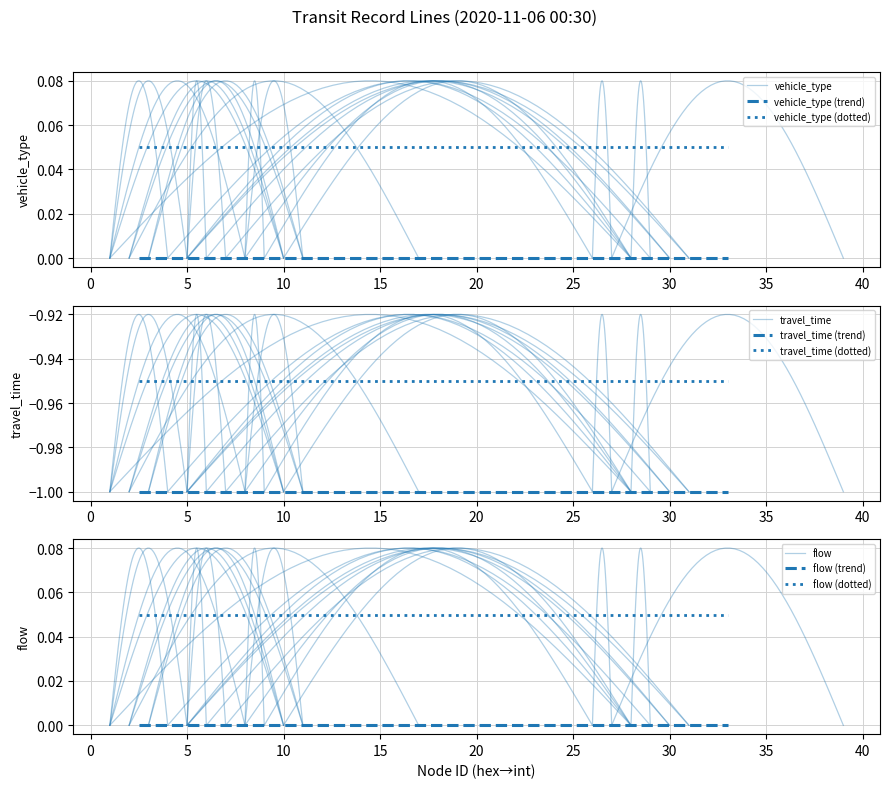

At 12, list the series in order from smallest to largest.

travel_time, vehicle_type, flow